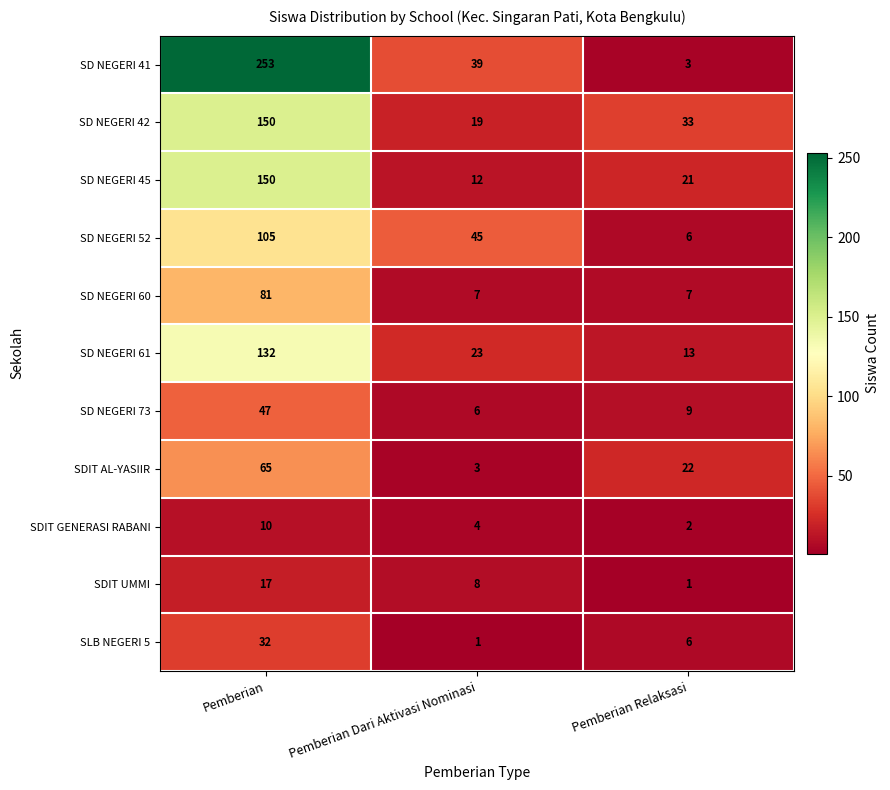

List the labels in order of SLB NEGERI 5 value, smallest first.

Pemberian Dari Aktivasi Nominasi, Pemberian Relaksasi, Pemberian